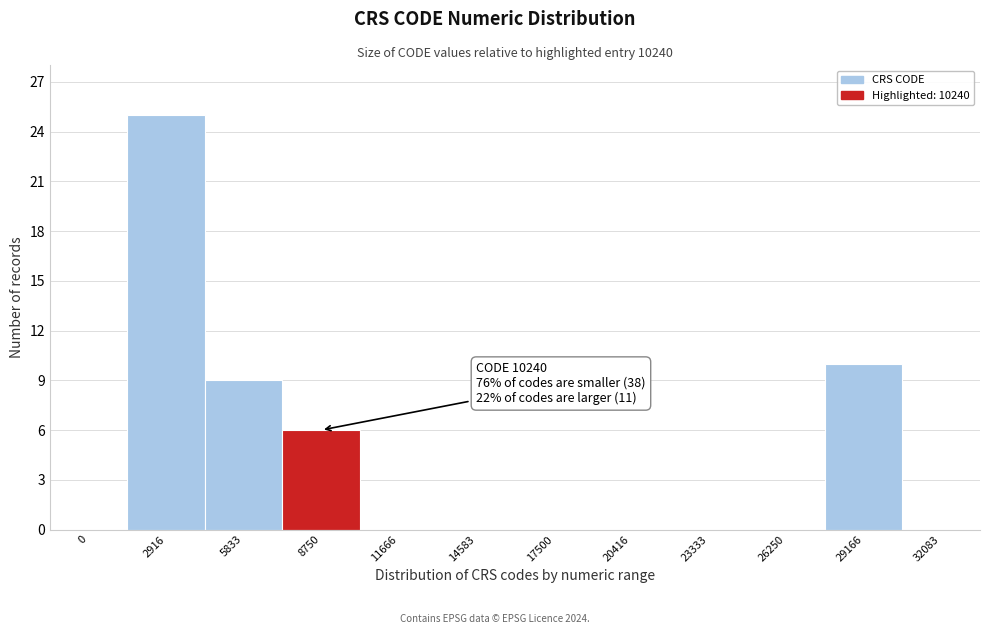

Reading left to right, transcribe all the data shown in this chart.

0=0	2916=25	5833=9	8750=6	11666=0	14583=0	17500=0	20416=0	23333=0	26250=0	29166=10	32083=0